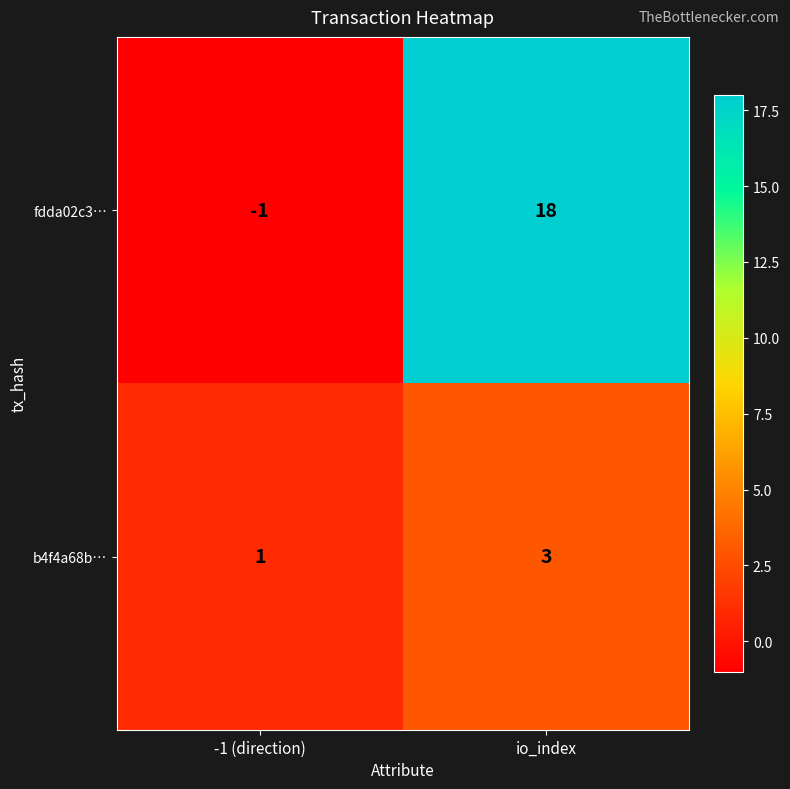

What is the difference between the maximum and minimum values in the fdda02c3… series?

19